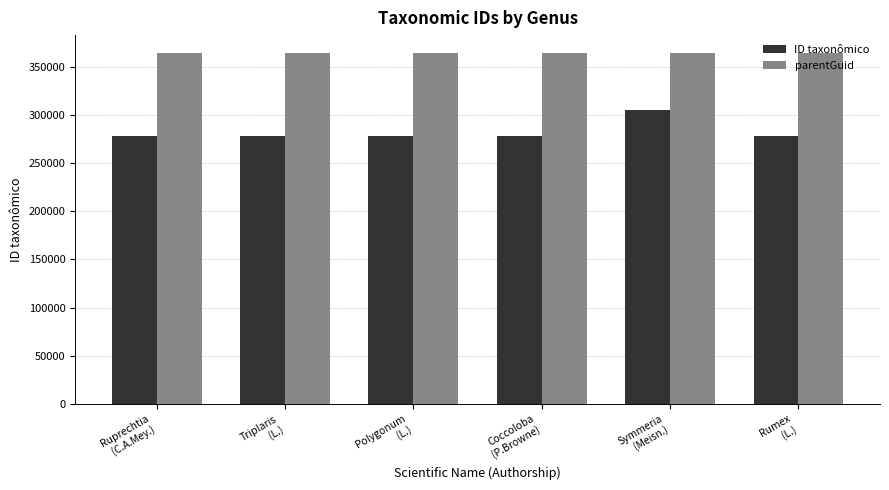

How many bars are there in total?

12